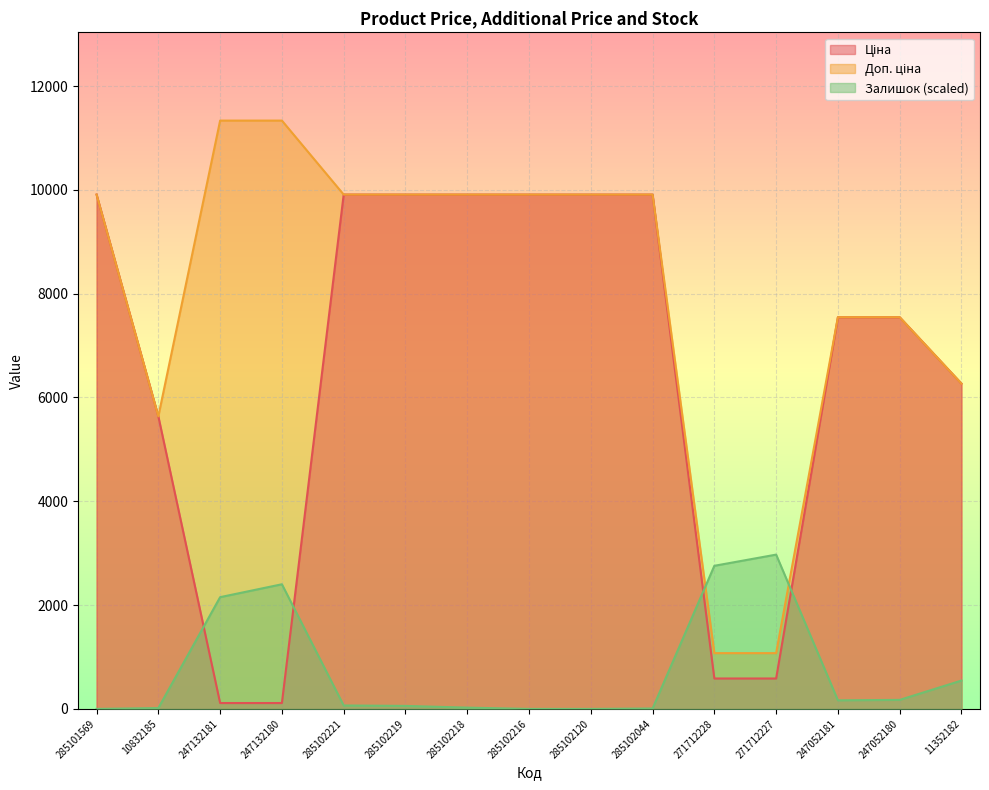

What is the difference between the maximum and minimum values in the Доп. ціна series?

10259.5